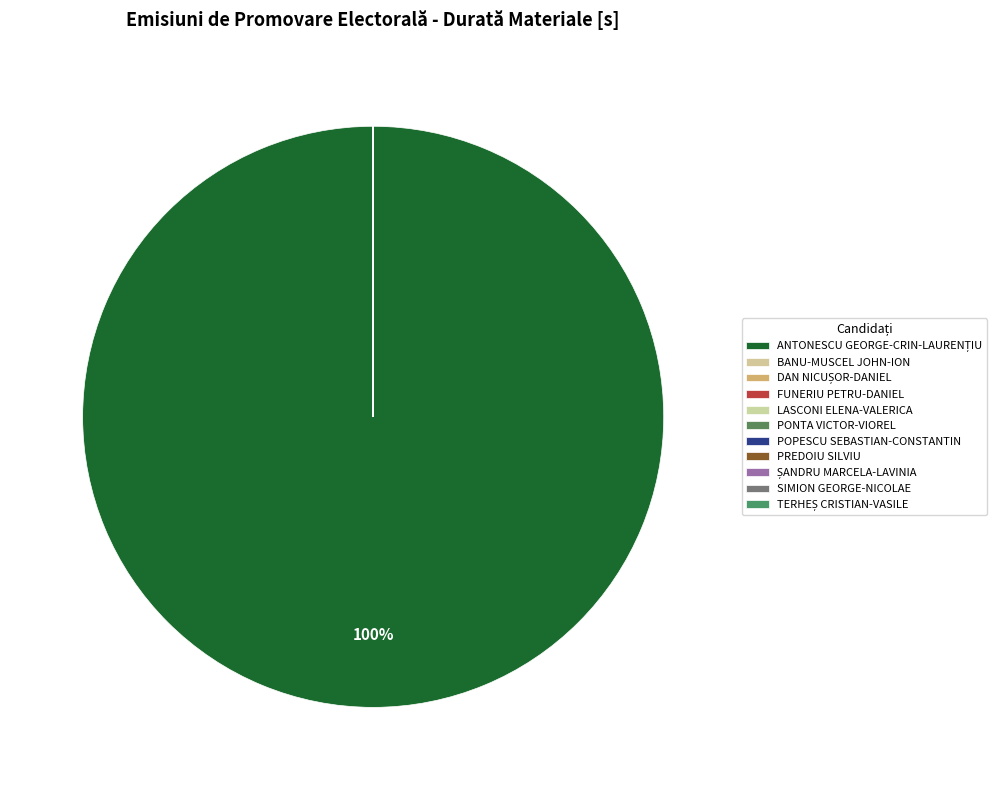

To the nearest percent, what is the average slice percentage?

9%